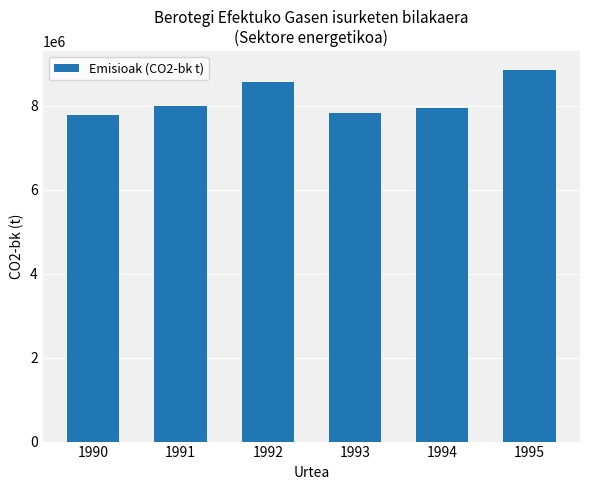

True or false: the data shows 7947003.6 at 1994.

True